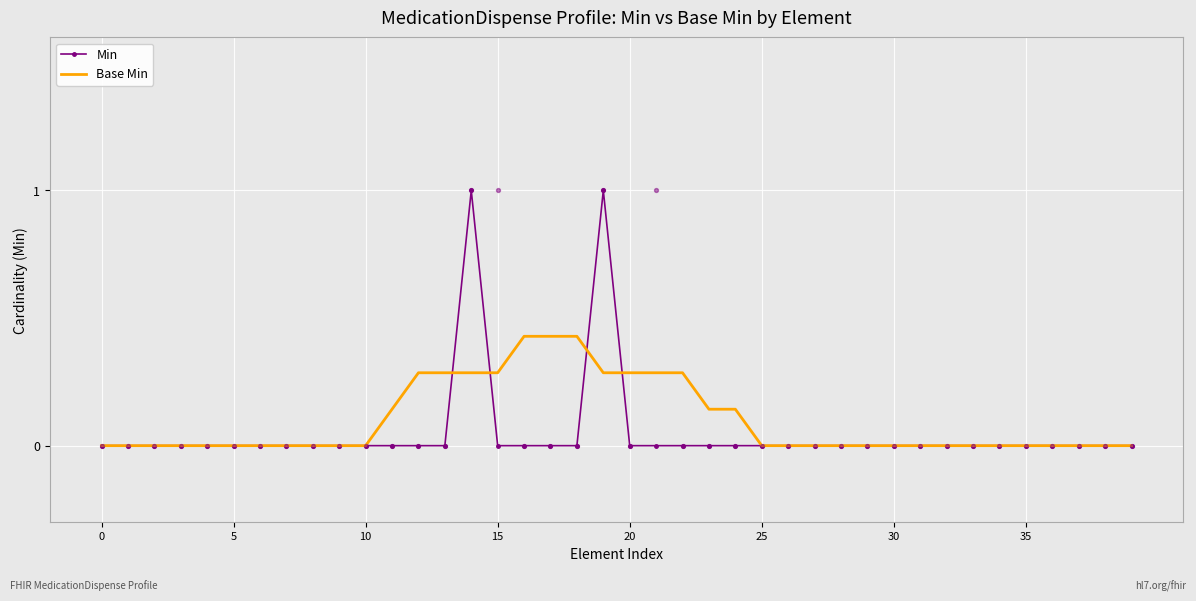

Which series has the largest Y range (max minus min)?

Min